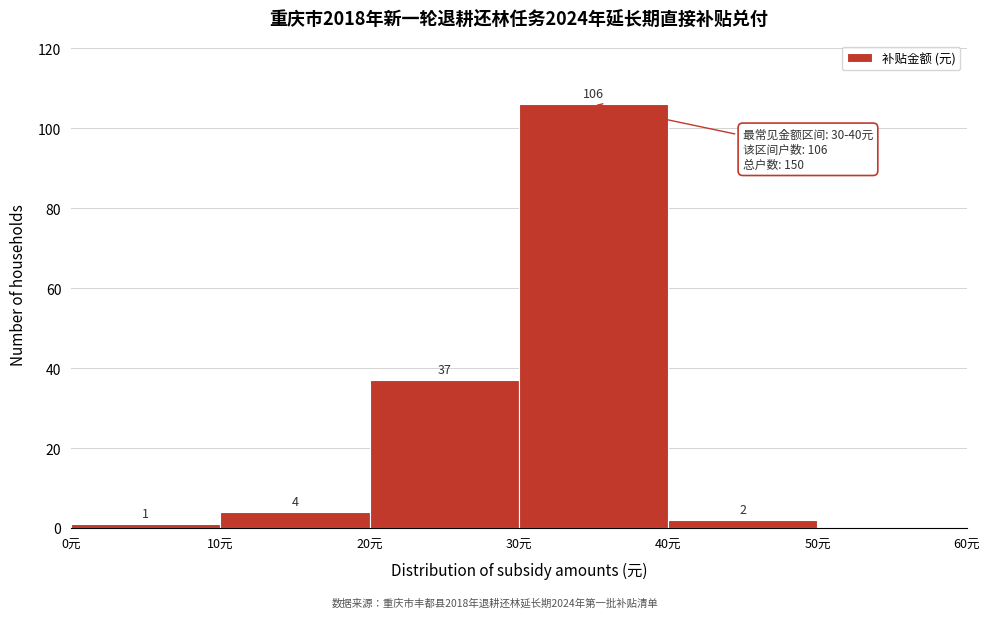

Which range on the x-axis has the tallest bar?

30 to 40